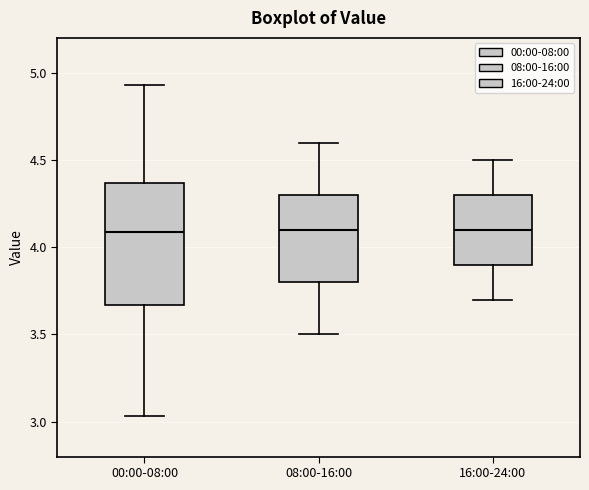

Where does the median line of the box for 08:00-16:00 sit on the y-axis? The values are not printed on the chart, so give them approximately, as read against the axis.

4.10